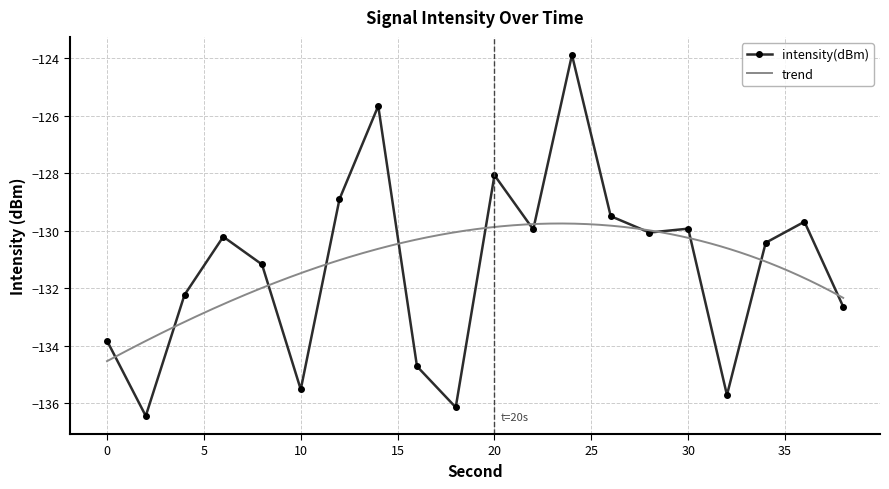

What is the value of the 17th point from the left?

-135.7